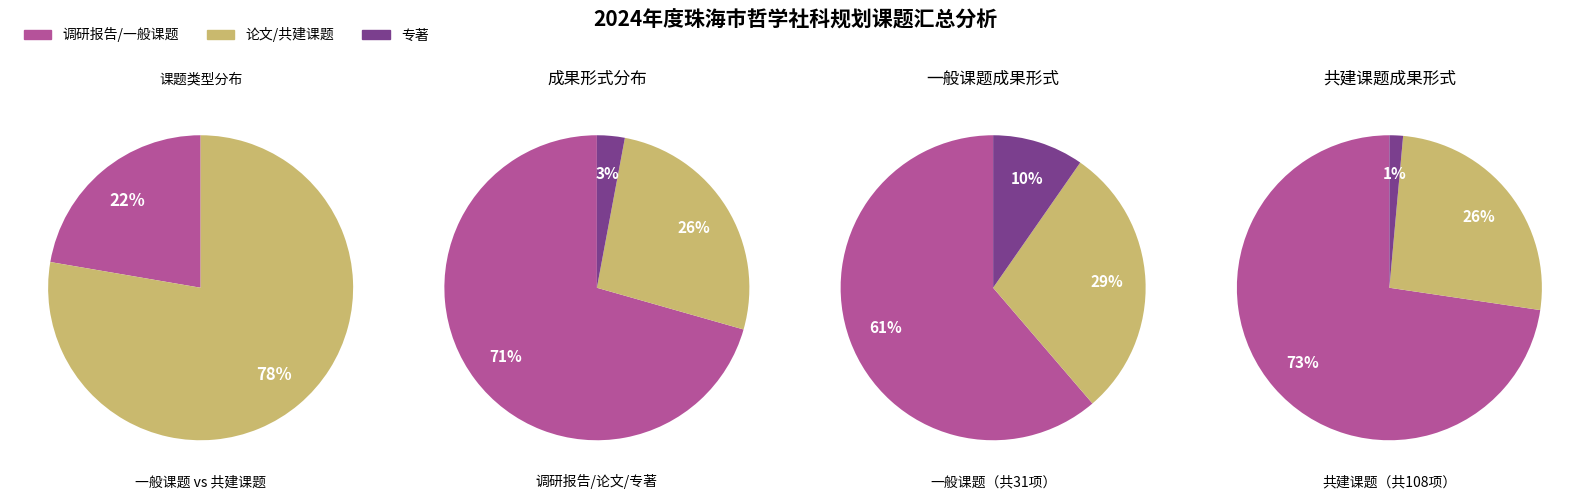

Does any single category account for the majority?

Yes